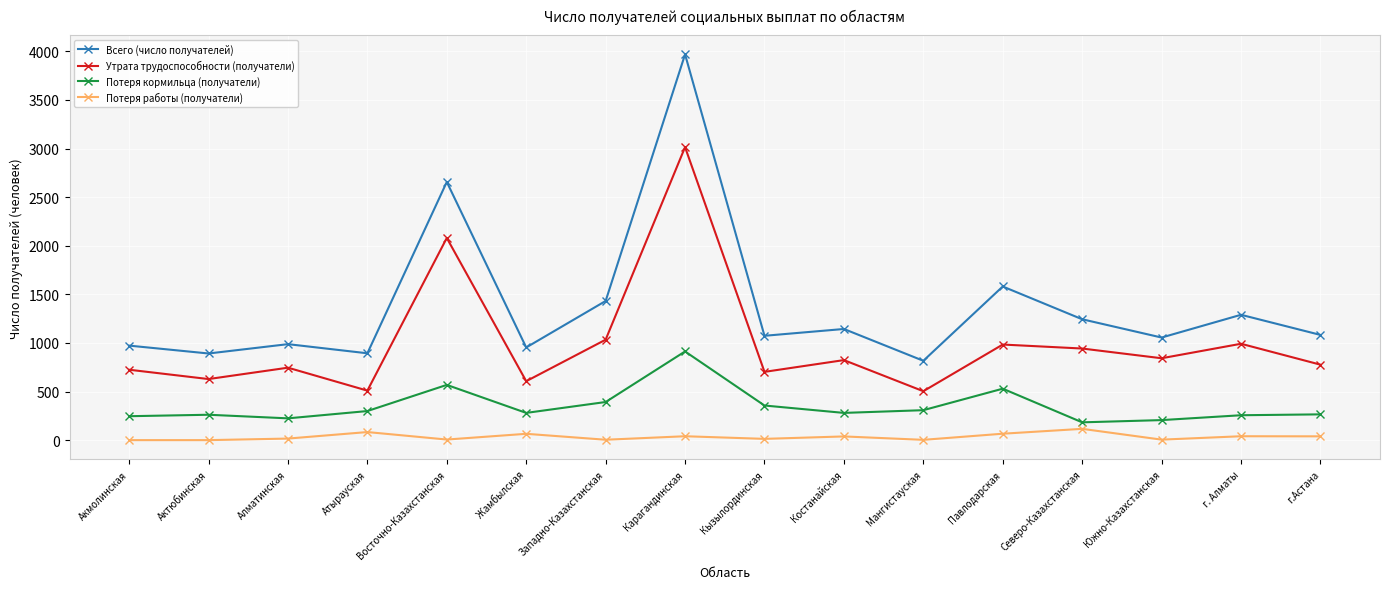

Does the chart have visible grid lines?

Yes